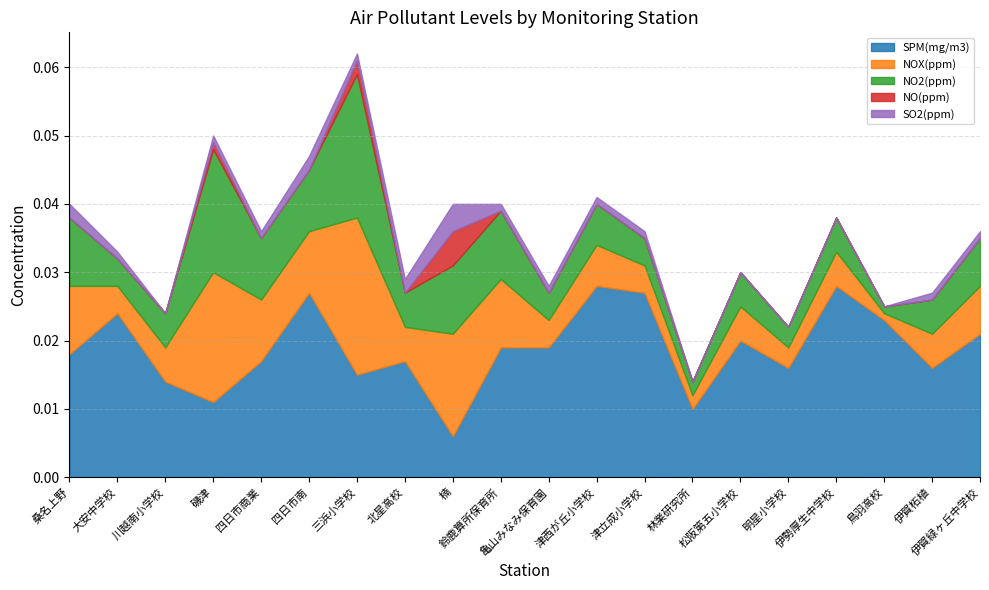

Which series ends up on top after the final intersection of NOX(ppm) and SPM(mg/m3)?

SPM(mg/m3)